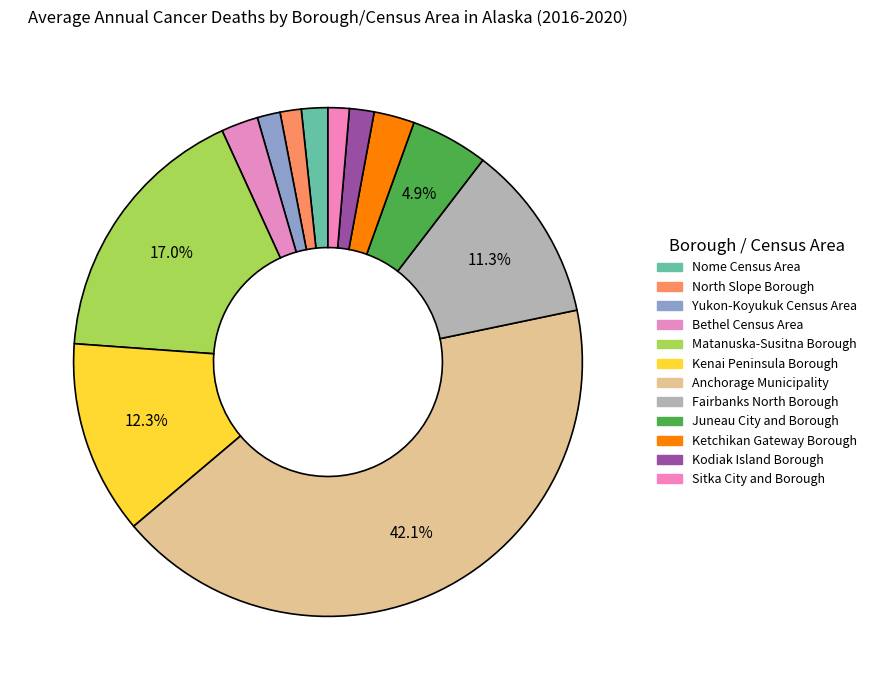

Which has a higher value, Bethel Census Area or Yukon-Koyukuk Census Area?

Bethel Census Area